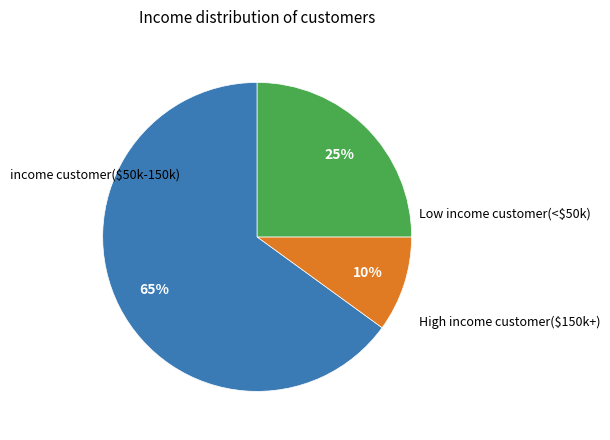

Is there any slice that represents more than half of the pie?

Yes